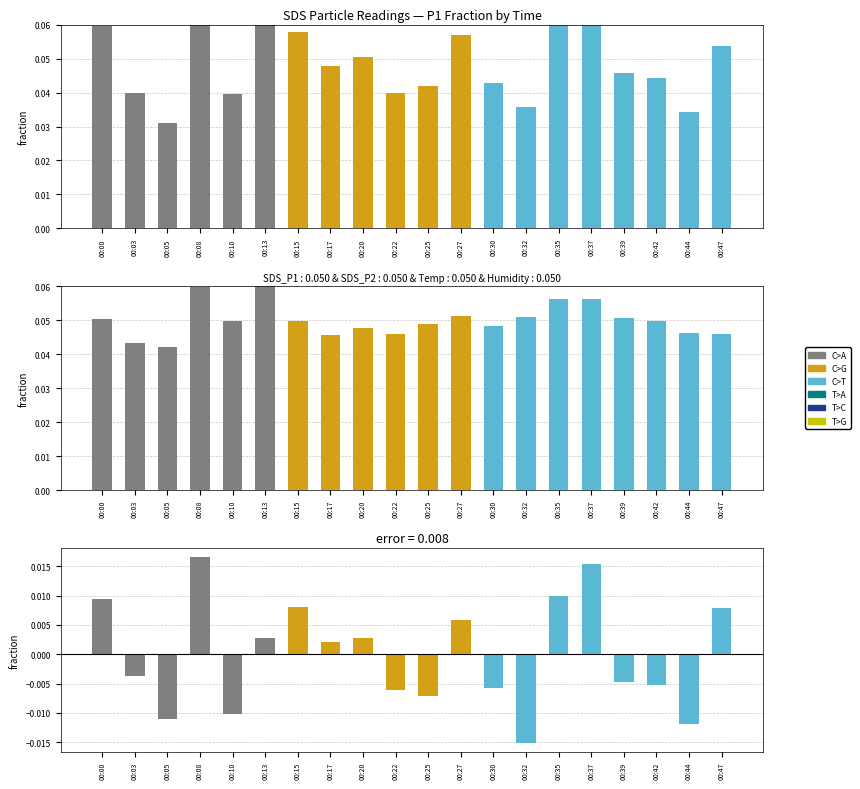

At which label is SDS_P2 closest to 0?

00:05